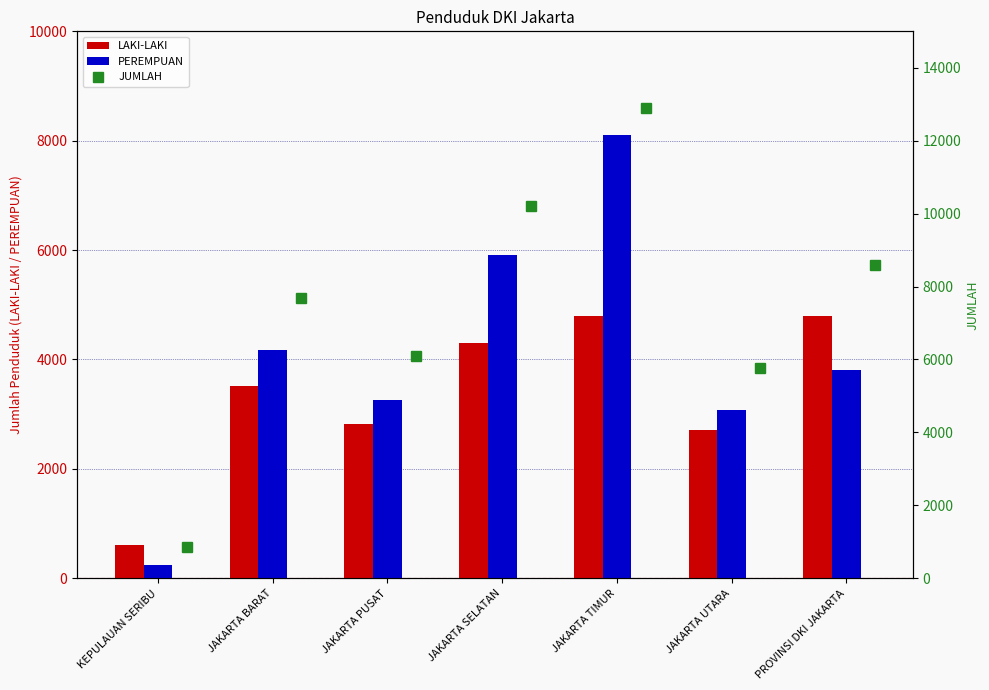

Does the chart contain stacked bars?

No